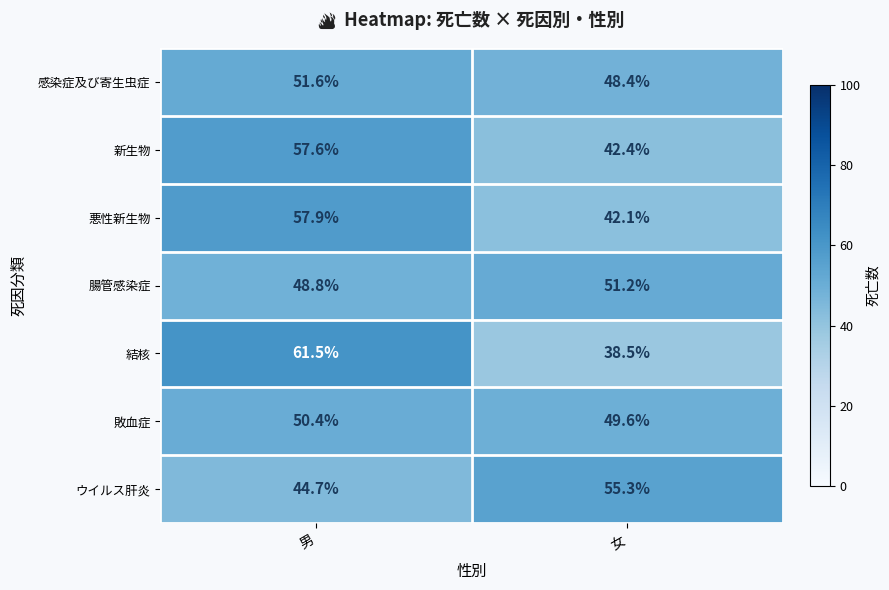

Between 男 and 女, which series saw the biggest shift?

結核